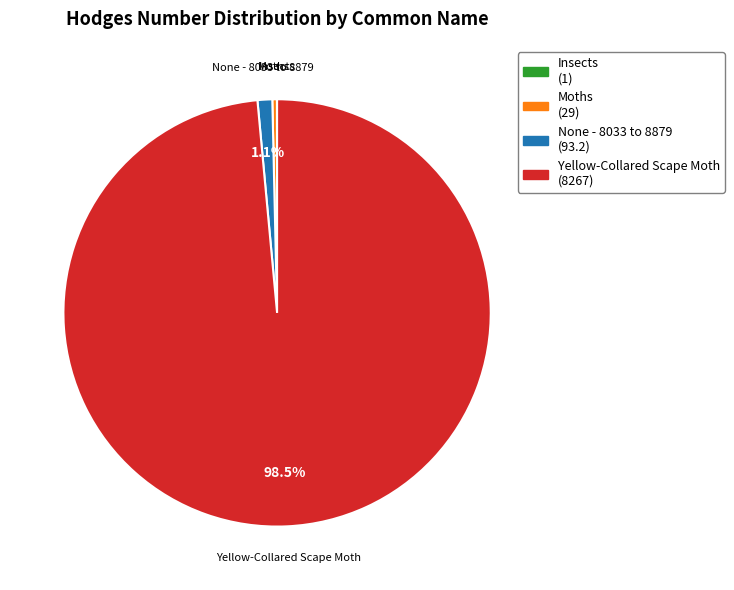

What portion of the pie excludes None - 8033 to 8879?

98.9%